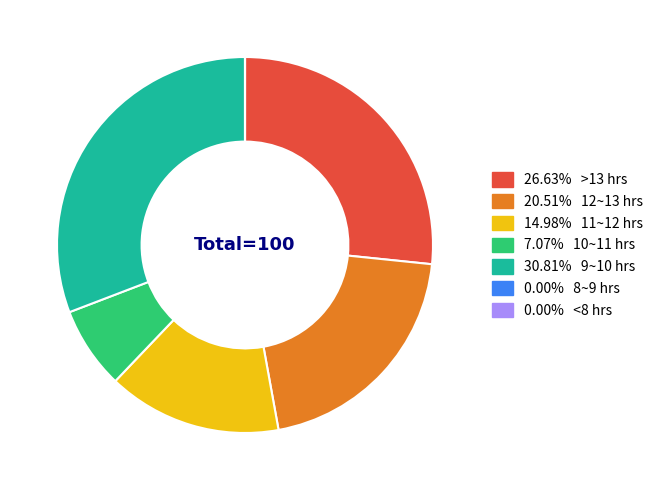

Does any single category account for the majority?

No